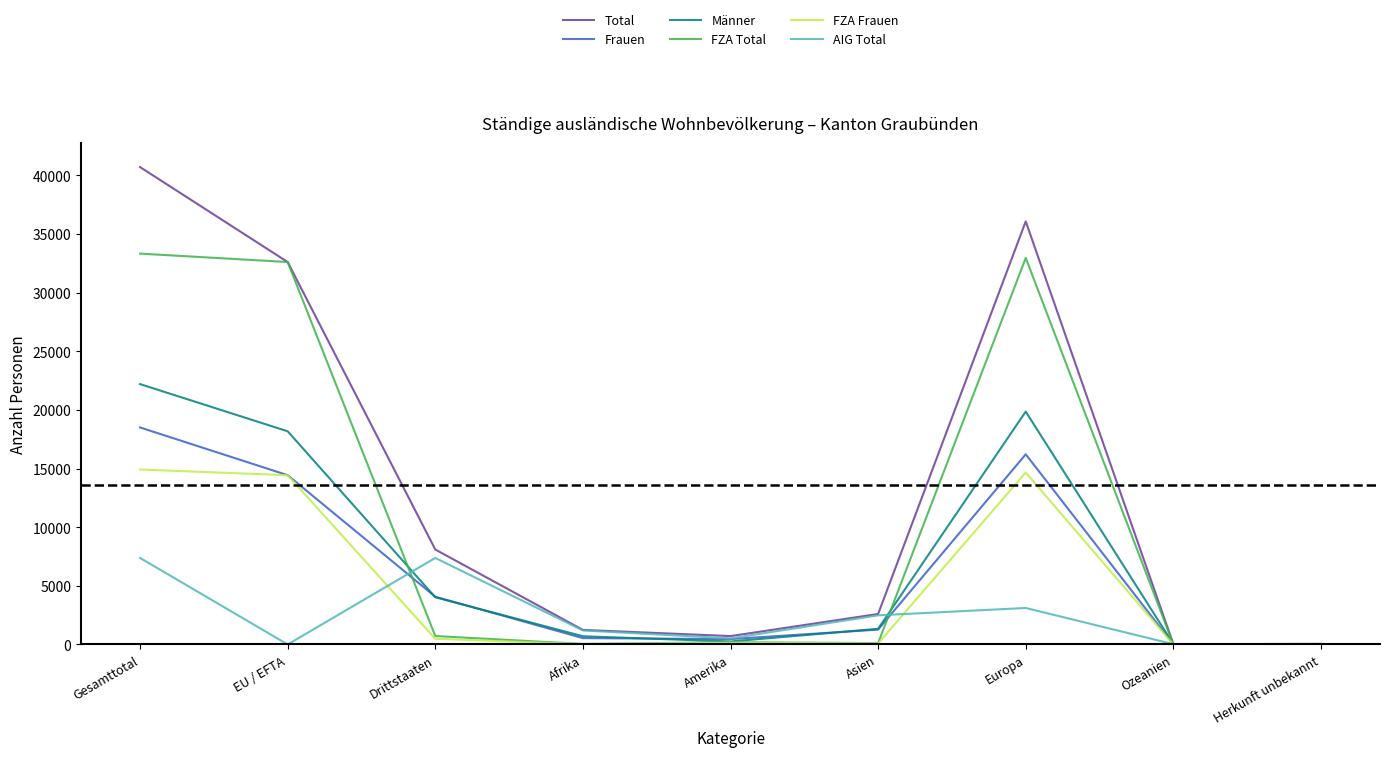

Between which two adjacent categories do AIG Total and FZA Frauen first intersect?

EU / EFTA and Drittstaaten